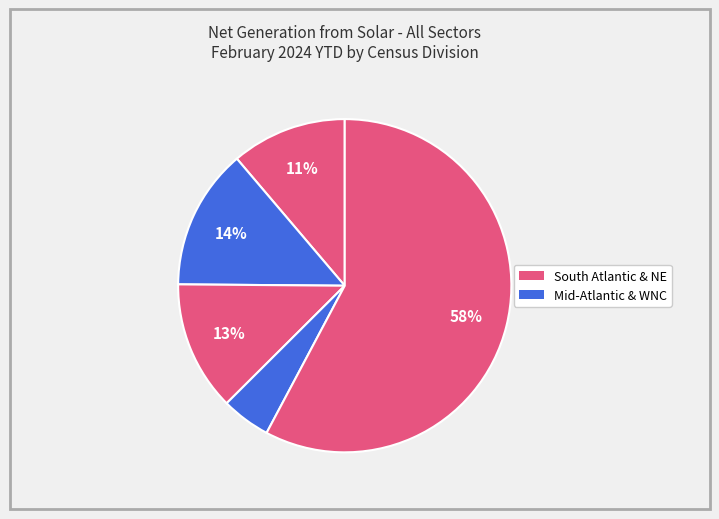

Count the number of slices in the pie.

5